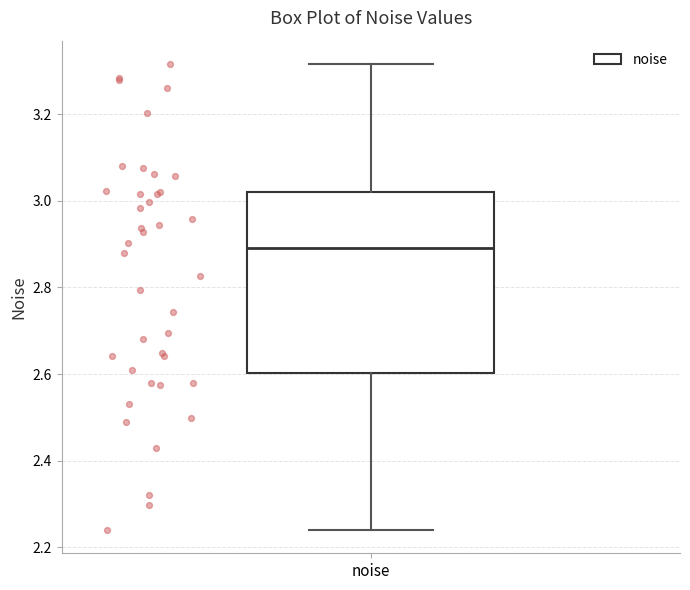

Read this box plot against the y-axis: the position of the median line, the range covered by the box, and the ends of both whiskers. The values are not printed on the chart, so give them approximately, as read against the axis.

median 2.90, box 2.60 to 3.02, whiskers 2.24 to 3.32